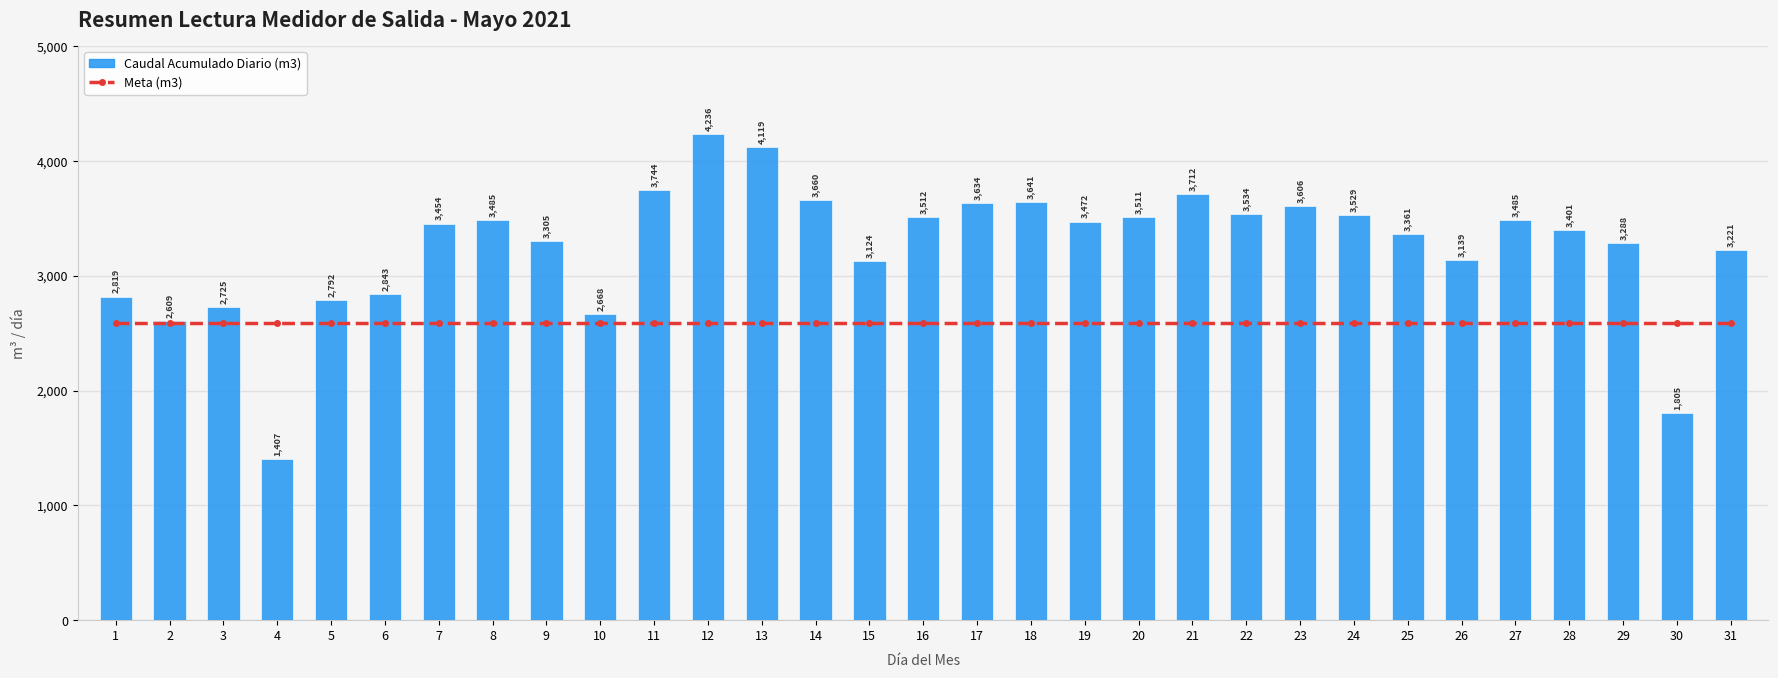

How many groups of bars are there?

31